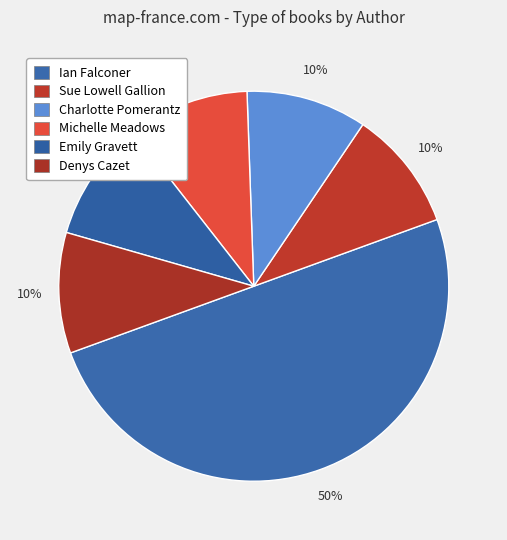

How many segments does this pie chart have?

6